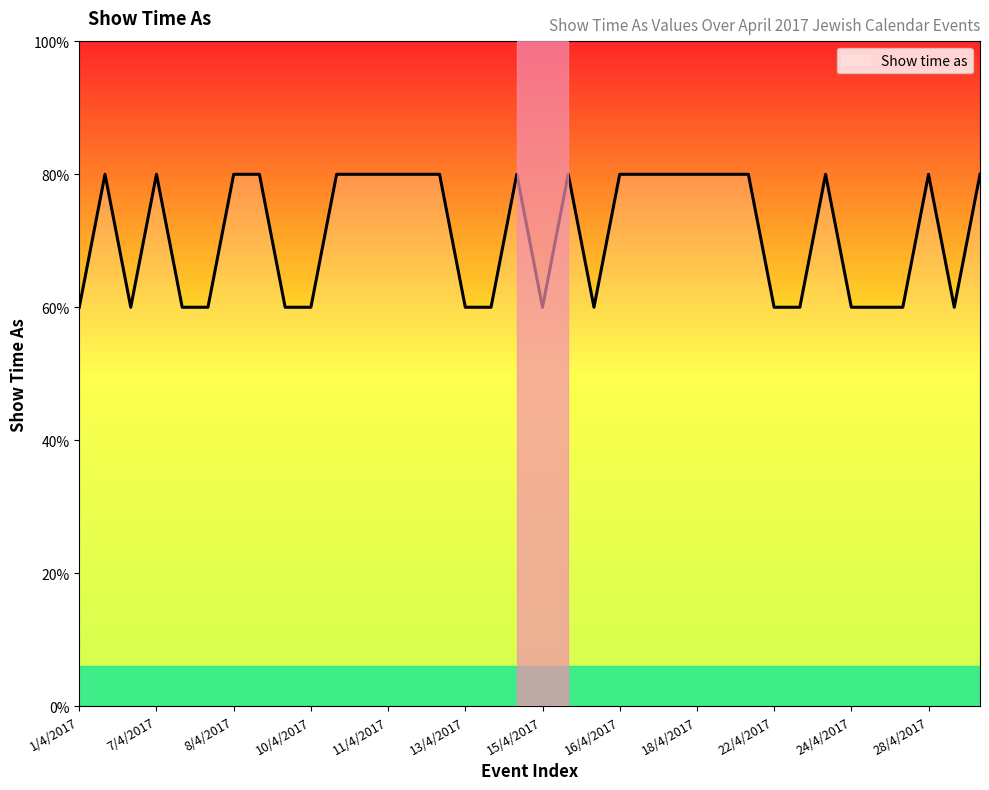

Count the values in the range 3 to 4.

36